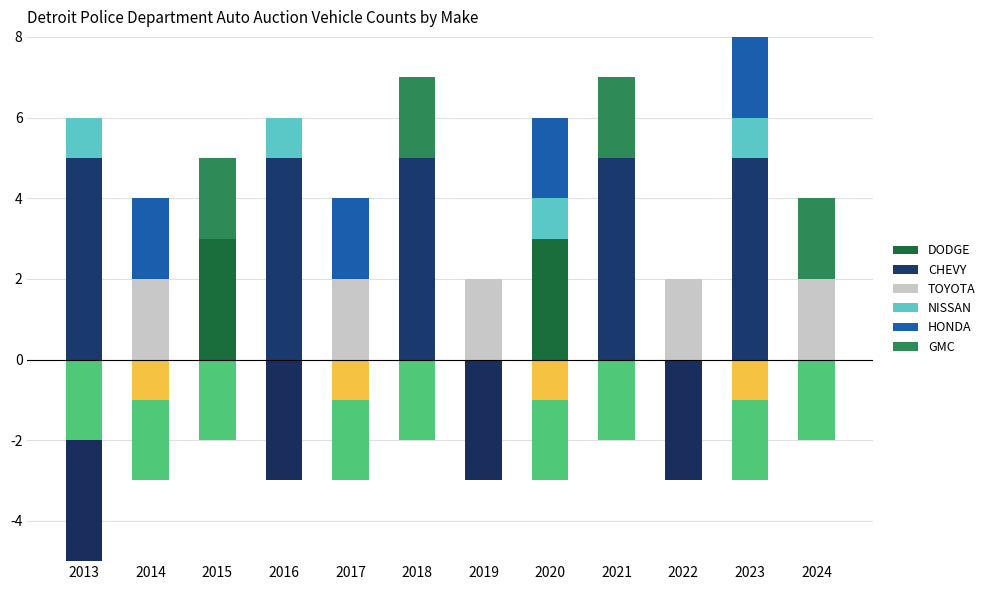

The value of CHEVY at 2016 is 7. True or false?

False